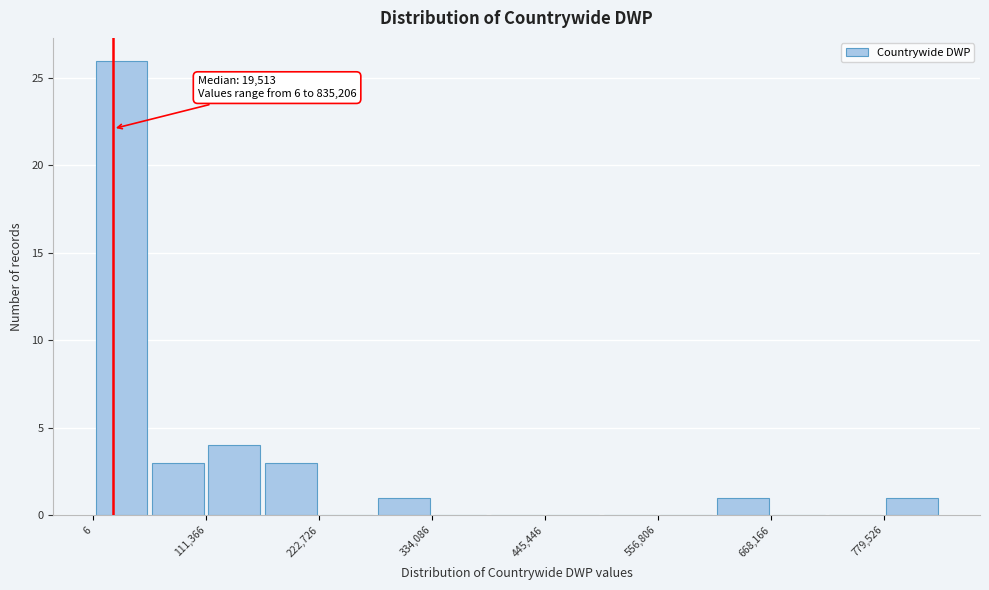

Around what value on the x-axis is the tallest bar? Give the approximate position of its centre, as read against the axis.

20000